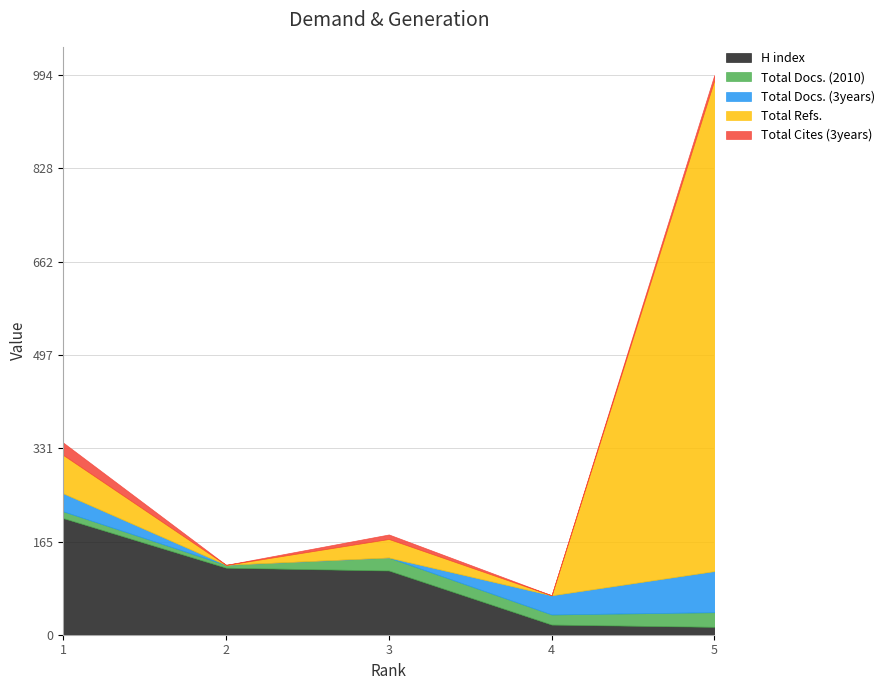

Read the Total Cites (3years) value at 5, to the nearest 10.

10